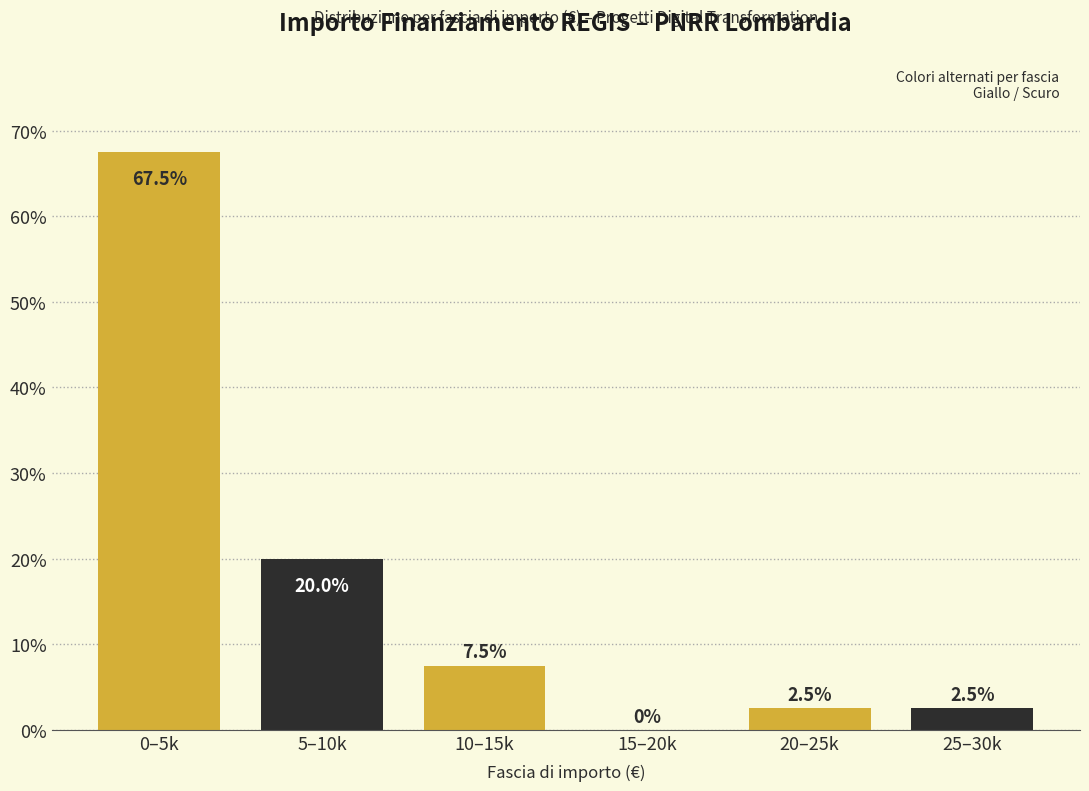

Reading left to right, what are all the values shown in this chart?

0–5k=67.5	5–10k=20.0	10–15k=7.5	15–20k=0.0	20–25k=2.5	25–30k=2.5